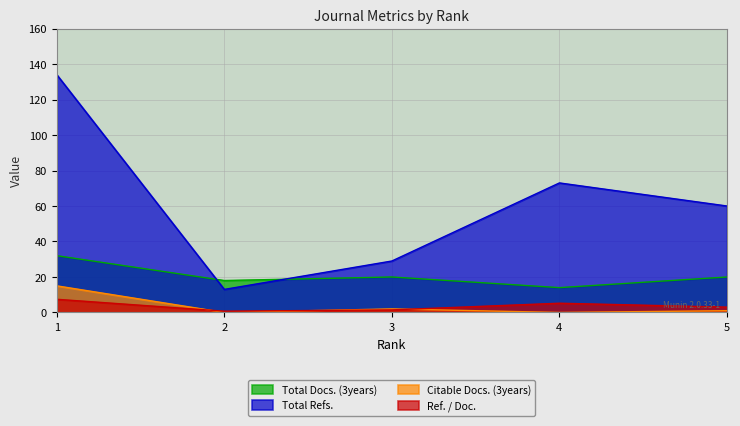

How many data points does each series have?

5